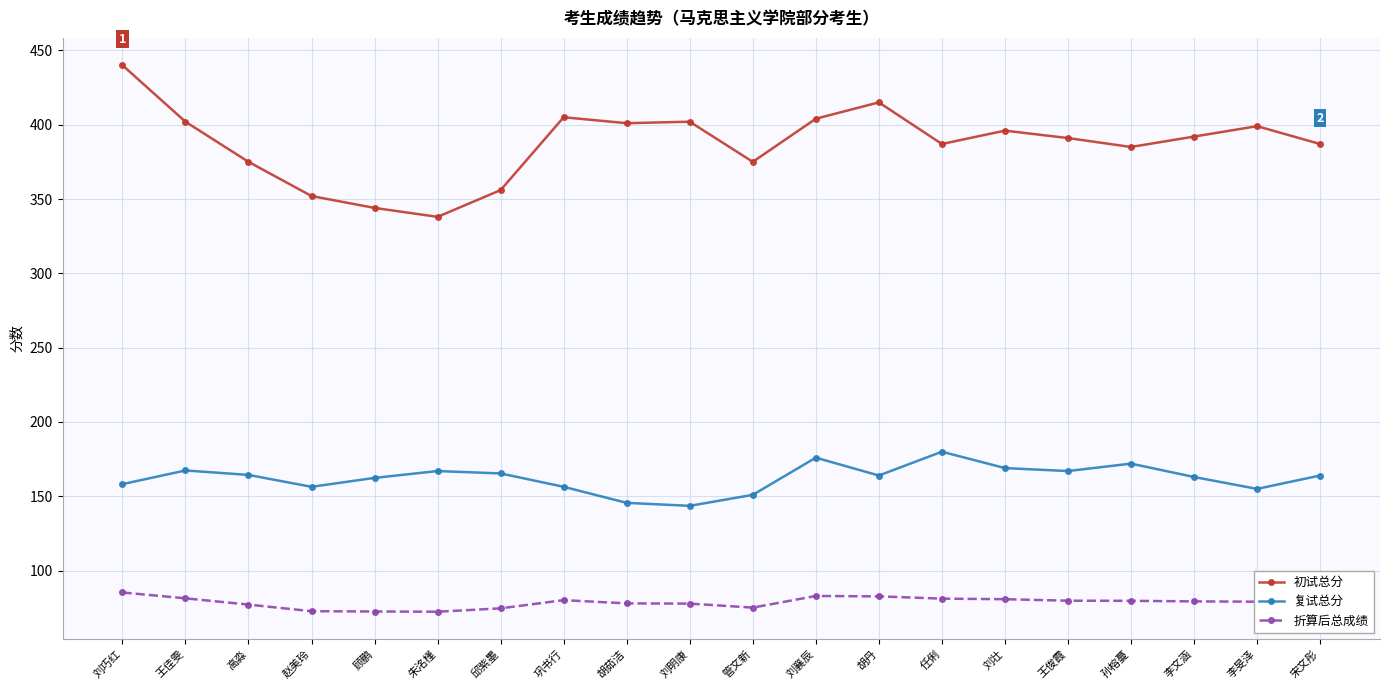

What is the difference between the 初试总分 values at 朱洺槿 and 刘襄辰?

66.0